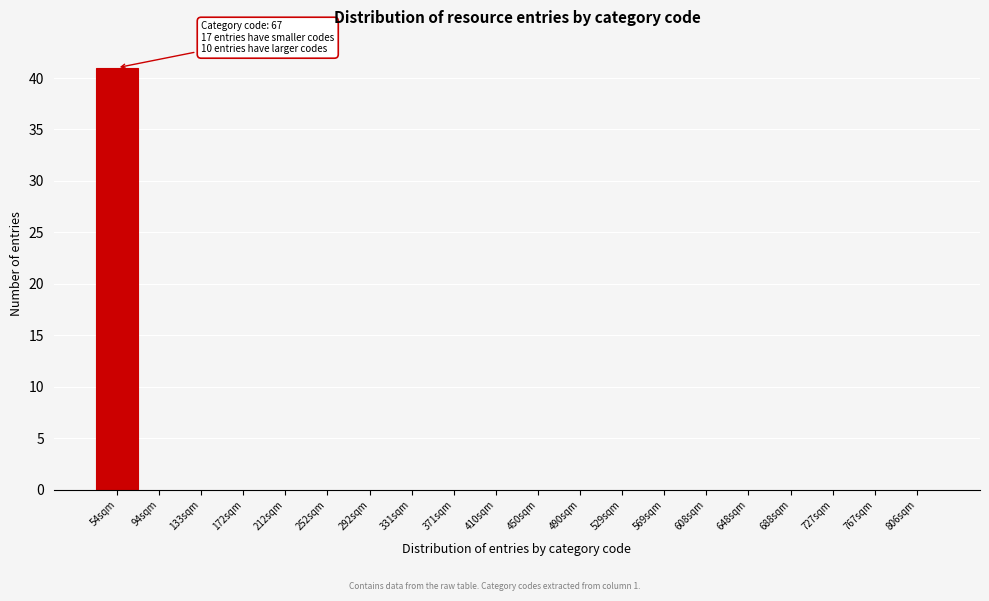

Reading left to right, what are all the values shown in this chart?

54sqm=41	94sqm=0	133sqm=0	172sqm=0	212sqm=0	252sqm=0	292sqm=0	331sqm=0	371sqm=0	410sqm=0	450sqm=0	490sqm=0	529sqm=0	569sqm=0	608sqm=0	648sqm=0	688sqm=0	727sqm=0	767sqm=0	806sqm=0